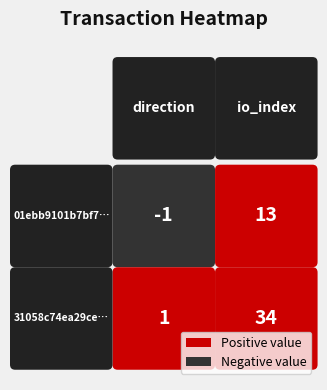

What is the difference between the 31058c74ea29ce8512b3e99364aacaa40ba91bf values at 1 and 0?

33